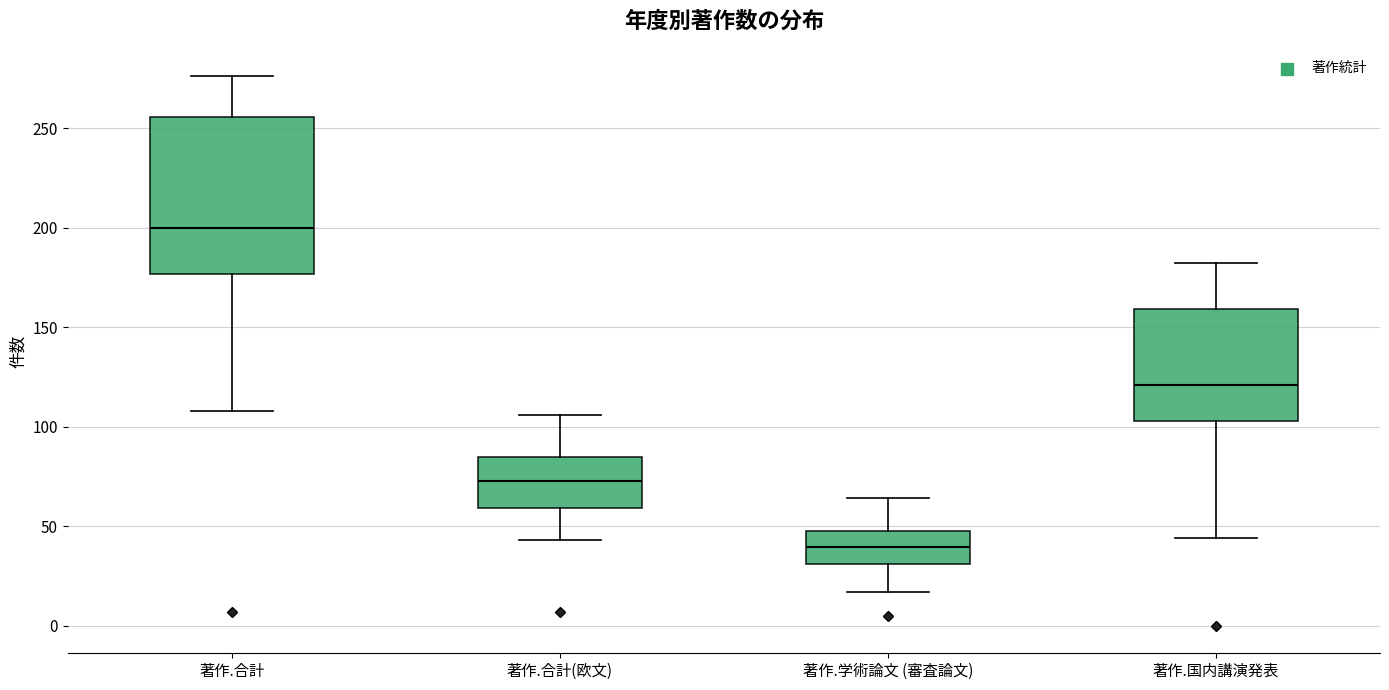

Which box is the tallest, from its lower edge to its upper edge?

著作.合計